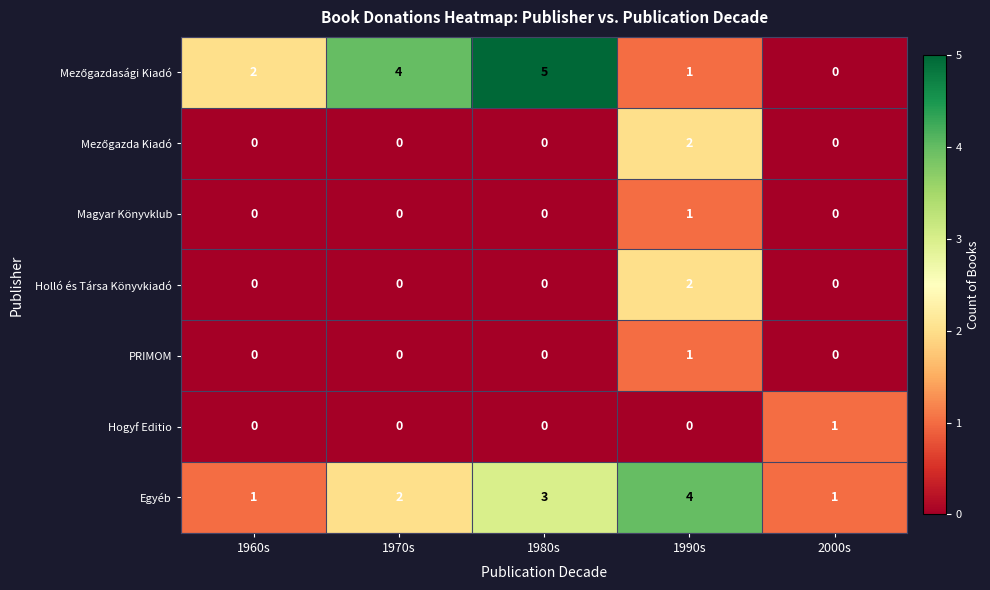

How many data points does each series have?

5